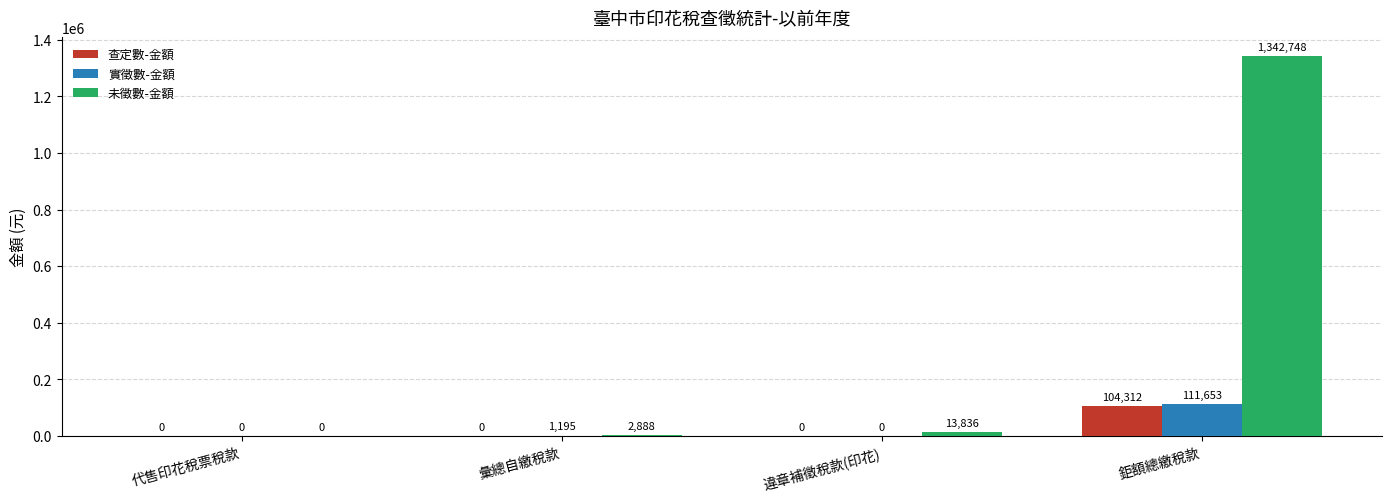

The value of 未徵數-金額 at 彙總自繳稅款 is 2888. True or false?

True